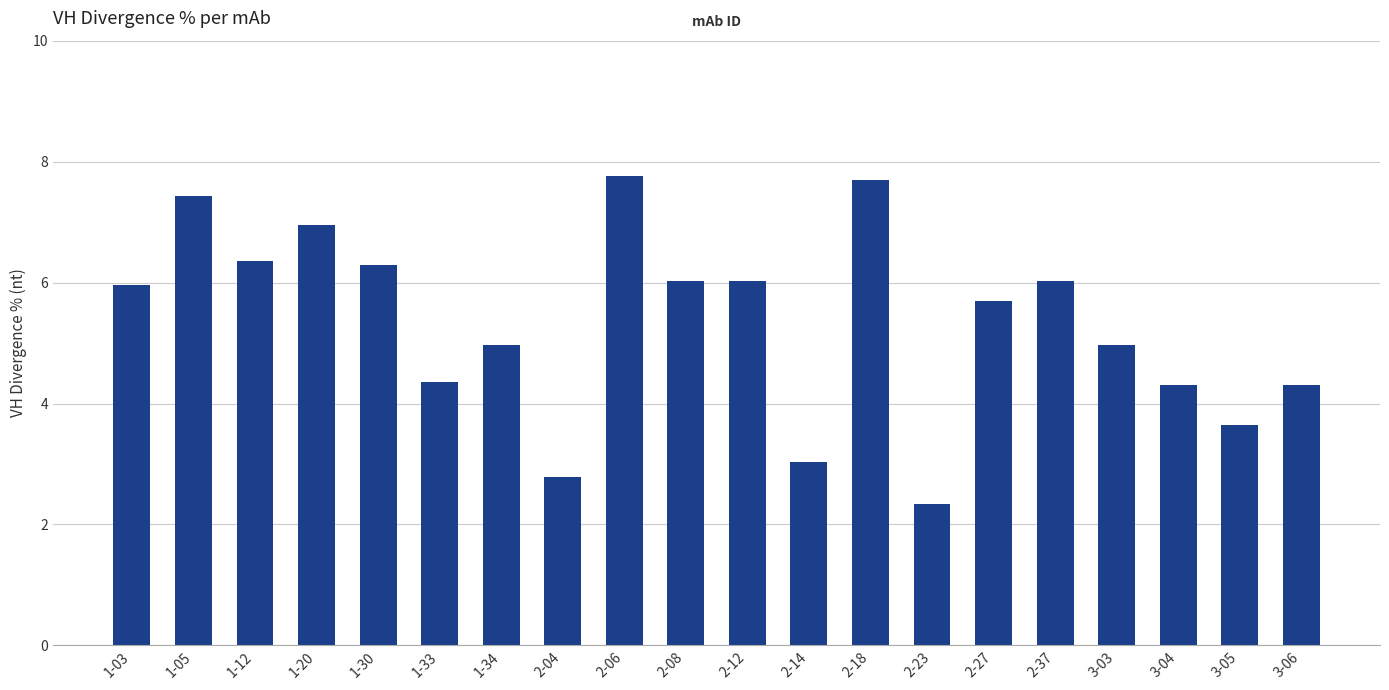

What is the approximate value at 1-30?

6.3